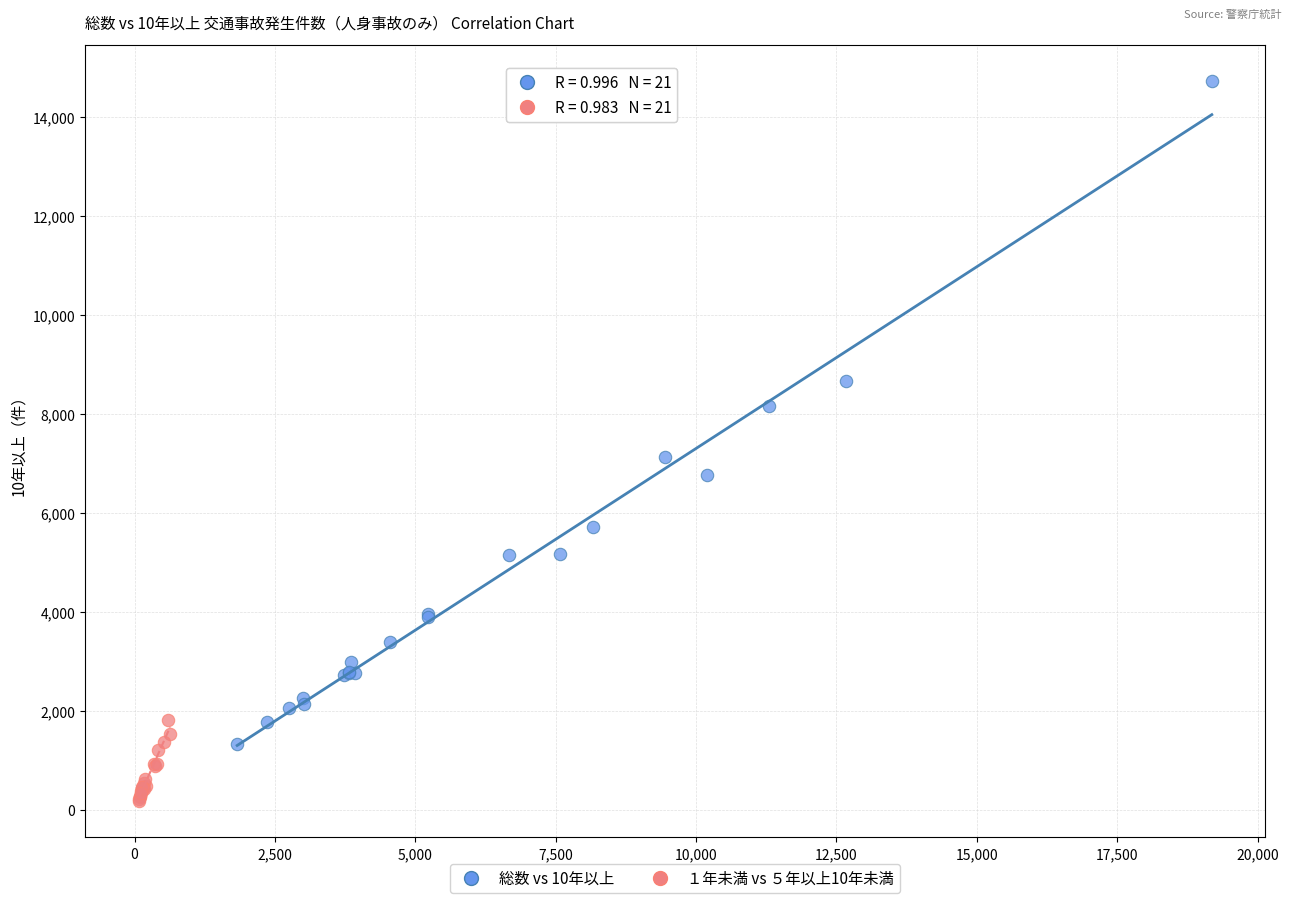

What are all the series names shown in the legend?

総数 vs 10年以上, １年未満 vs ５年以上10年未満